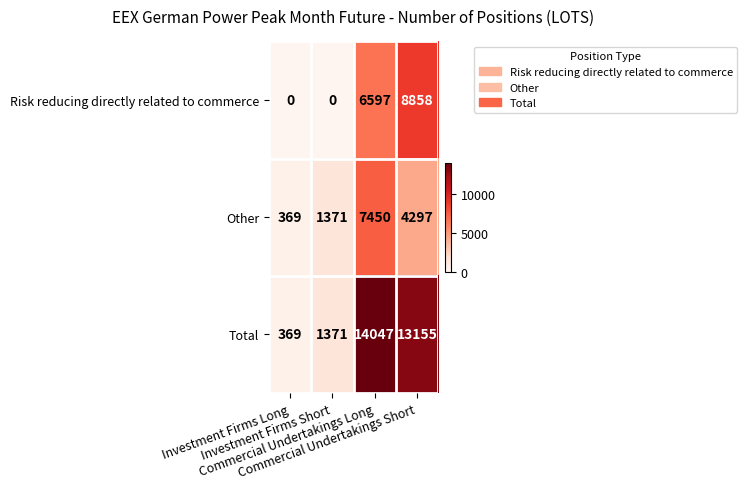

How many Other values are between 1371 and 7450?

3